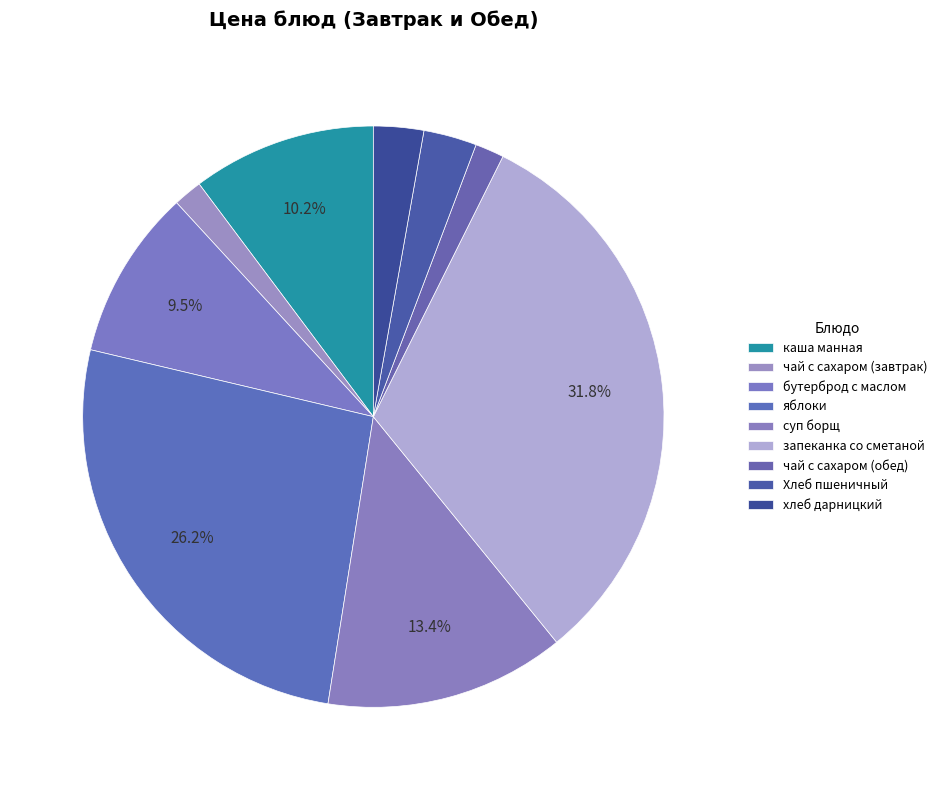

How much of the chart is everything except запеканка со сметаной?

68.2%